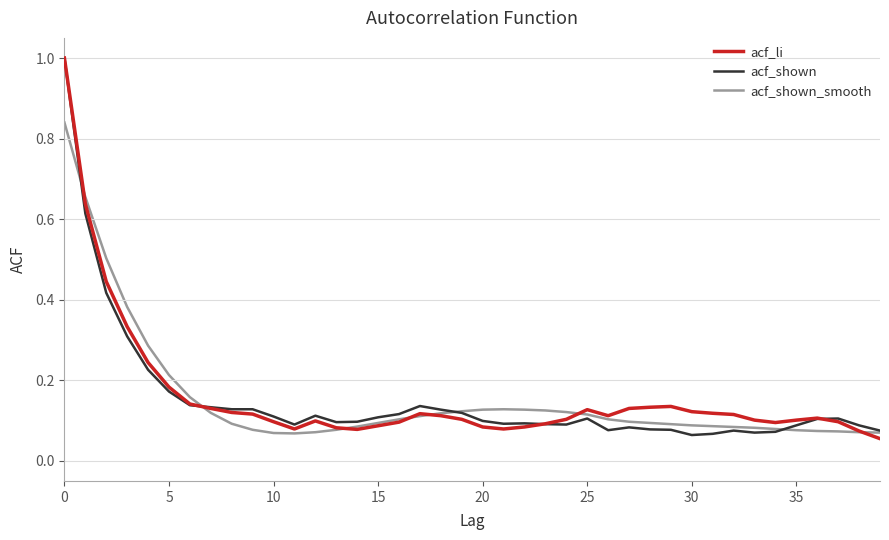

What is the sum of all acf_shown values?

6.1